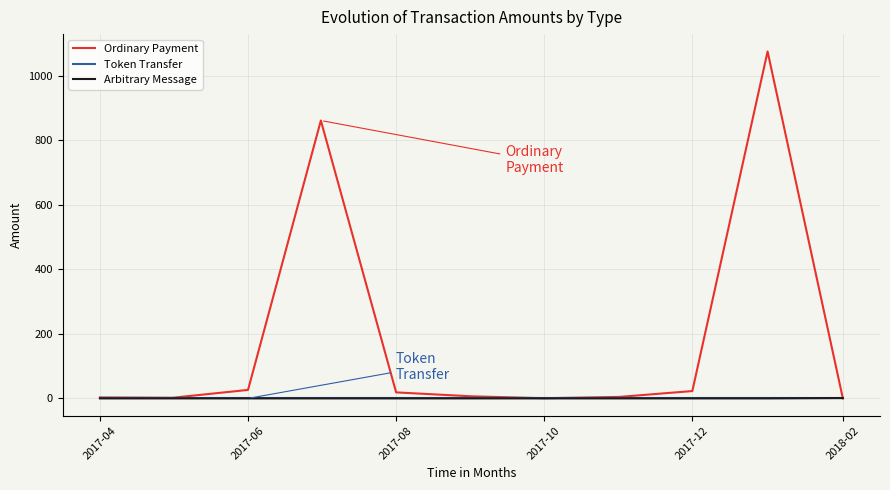

Which series has the largest total across all categories?

Ordinary Payment